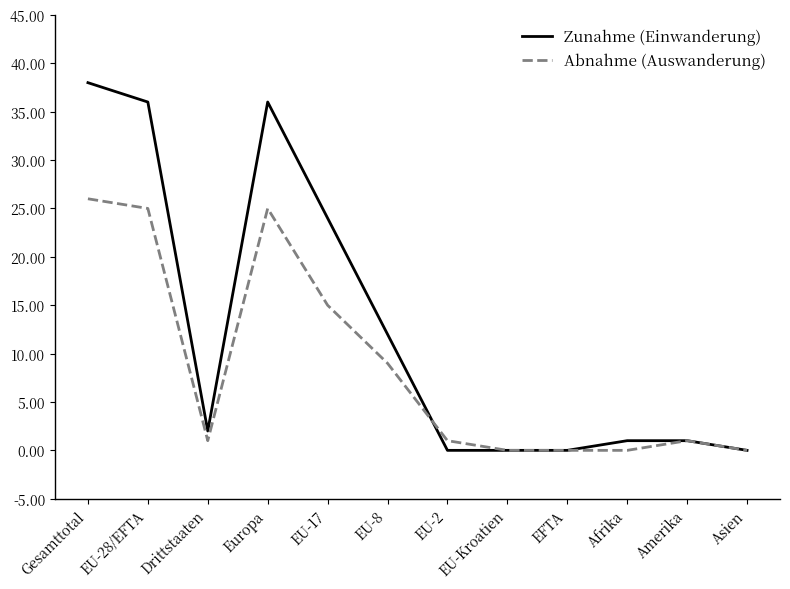

Which series changed the most between EU-17 and EU-8?

Zunahme (Einwanderung)